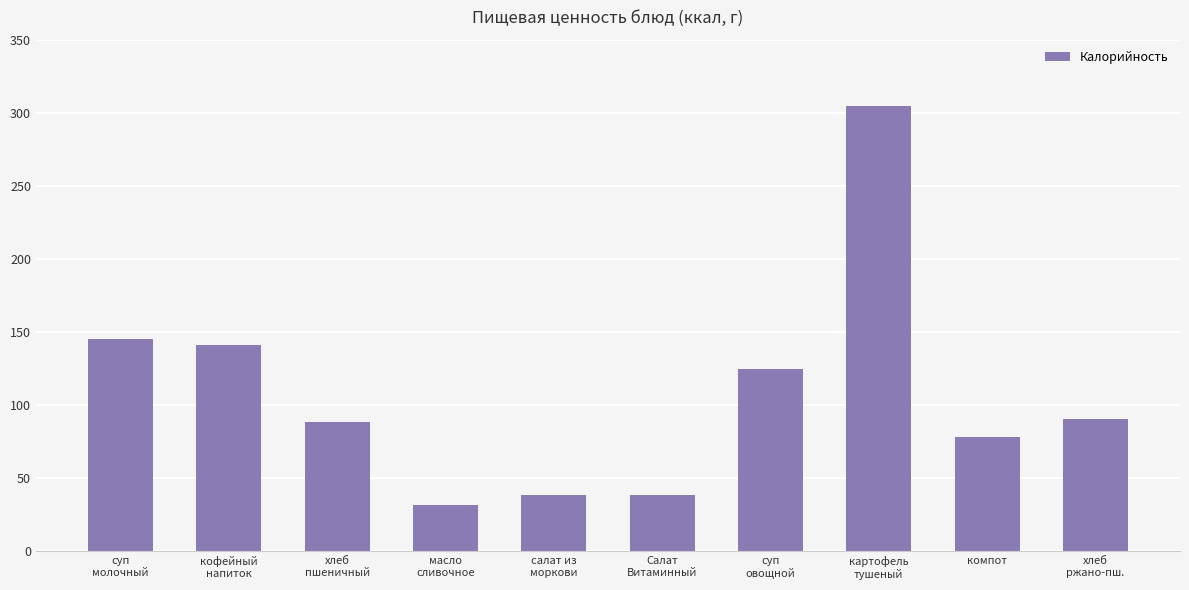

What is the value of the 10th bar from the left?

90.5